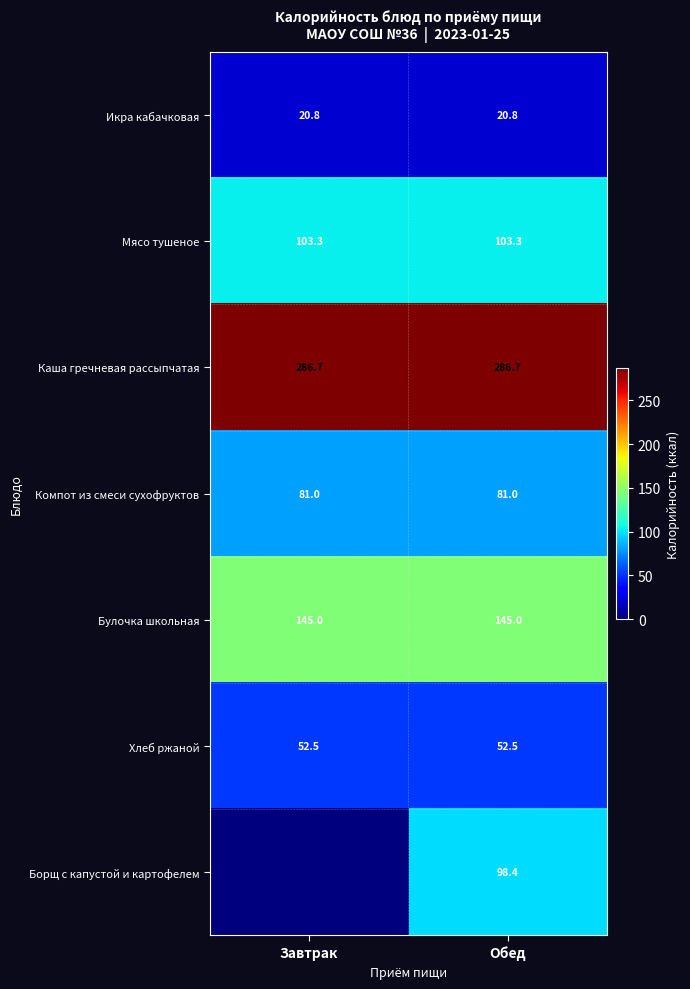

What value does the Булочка школьная series have at Завтрак?

145.0